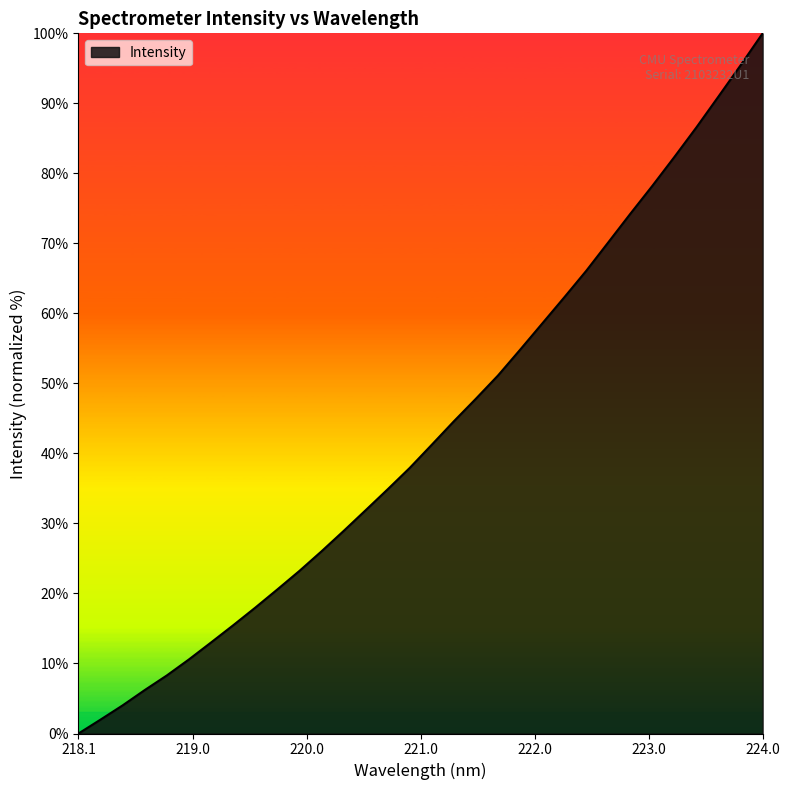

What is the maximum value shown in the chart?

100.0